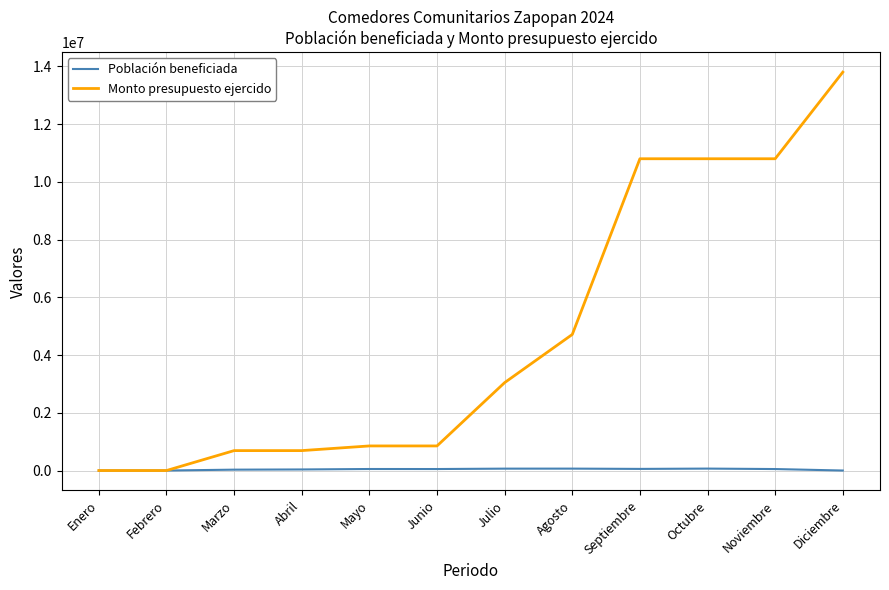

What is the maximum value shown in the chart?

13800000.0